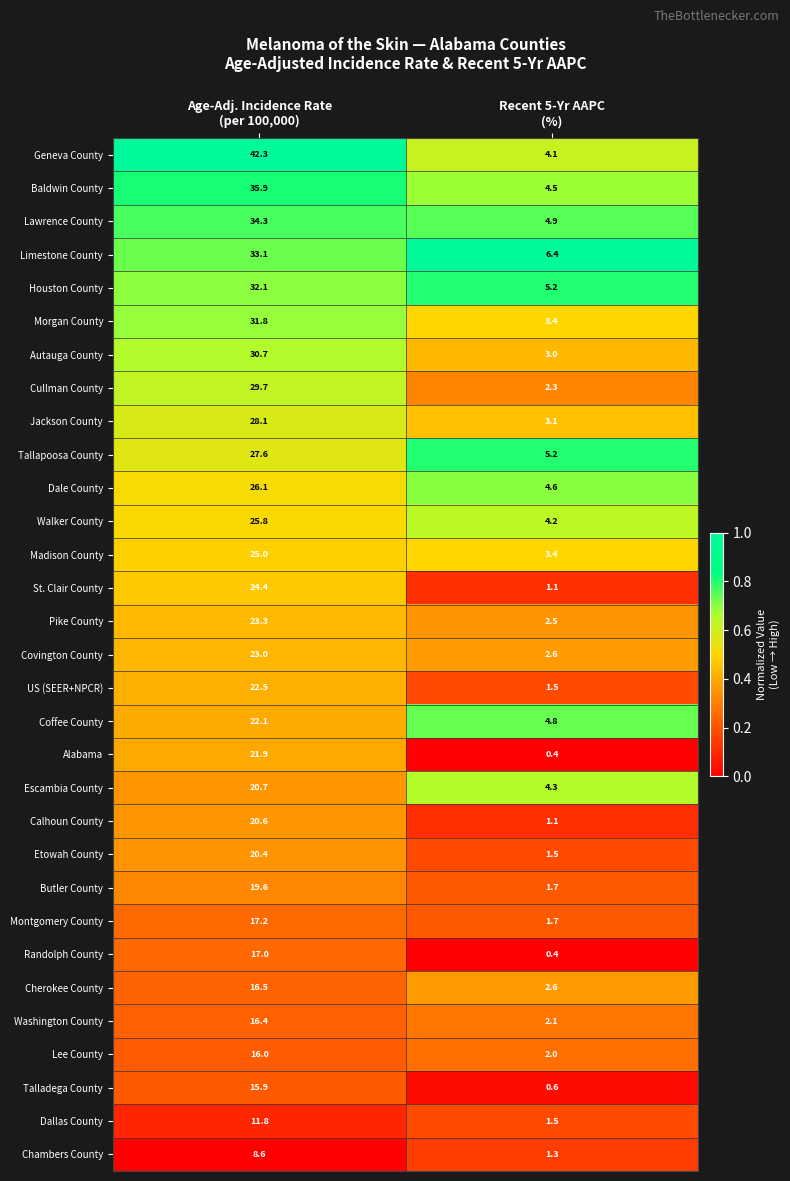

List the series in order of their peak value, highest first.

Geneva County, Baldwin County, Lawrence County, Limestone County, Houston County, Morgan County, Autauga County, Cullman County, Jackson County, Tallapoosa County, Dale County, Walker County, Madison County, St. Clair County, Pike County, Covington County, US (SEER+NPCR), Coffee County, Alabama, Escambia County, Calhoun County, Etowah County, Butler County, Montgomery County, Randolph County, Cherokee County, Washington County, Lee County, Talladega County, Dallas County, Chambers County